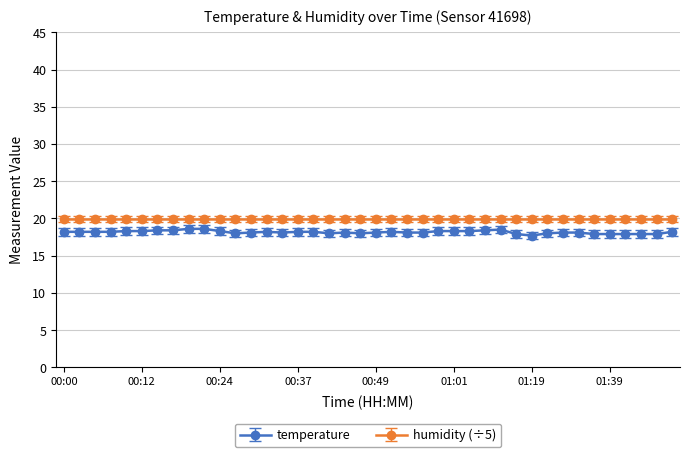

What is the value of the temperature point at the 24th from the left?

18.1